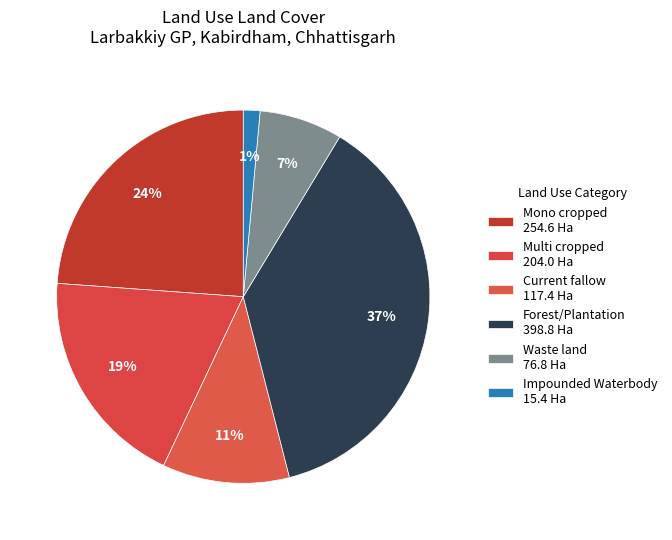

Count the number of slices in the pie.

6